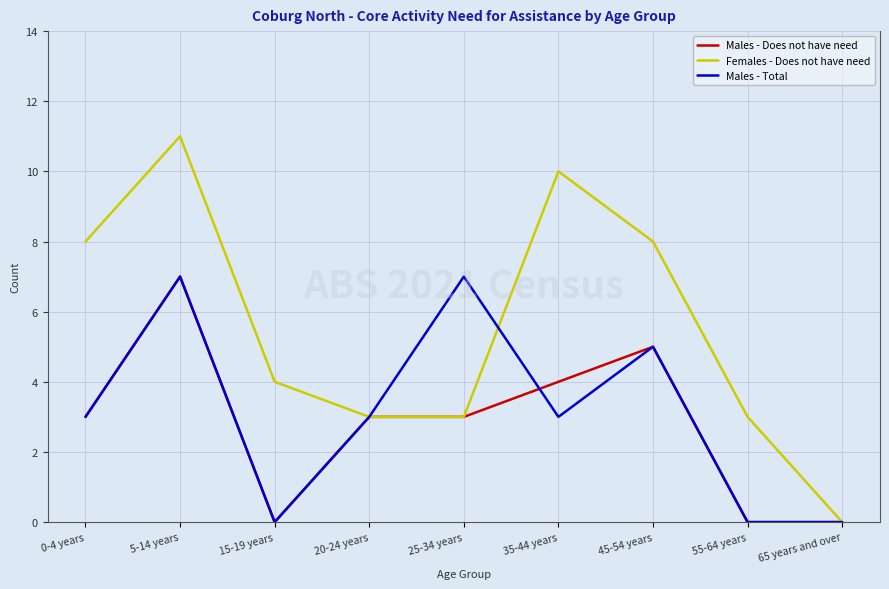

True or false: Males - Total has a value of 1 at 35-44 years.

False